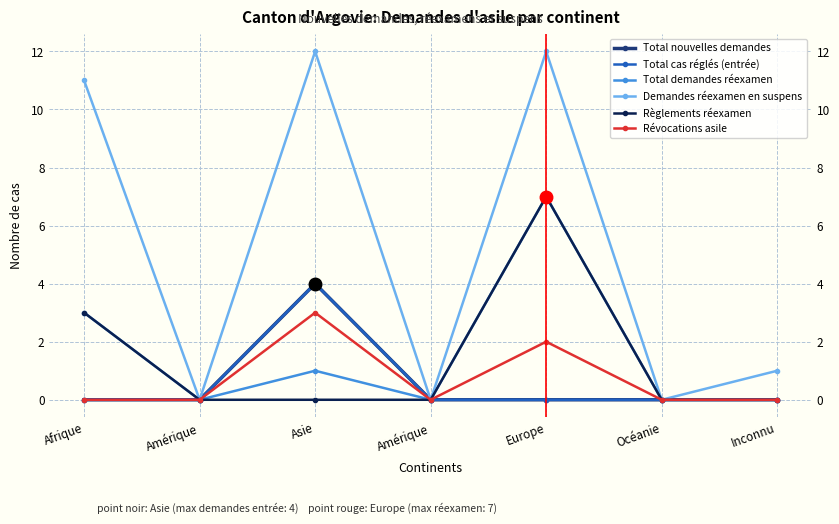

At which category does the chart reach its minimum across all series?

Afrique